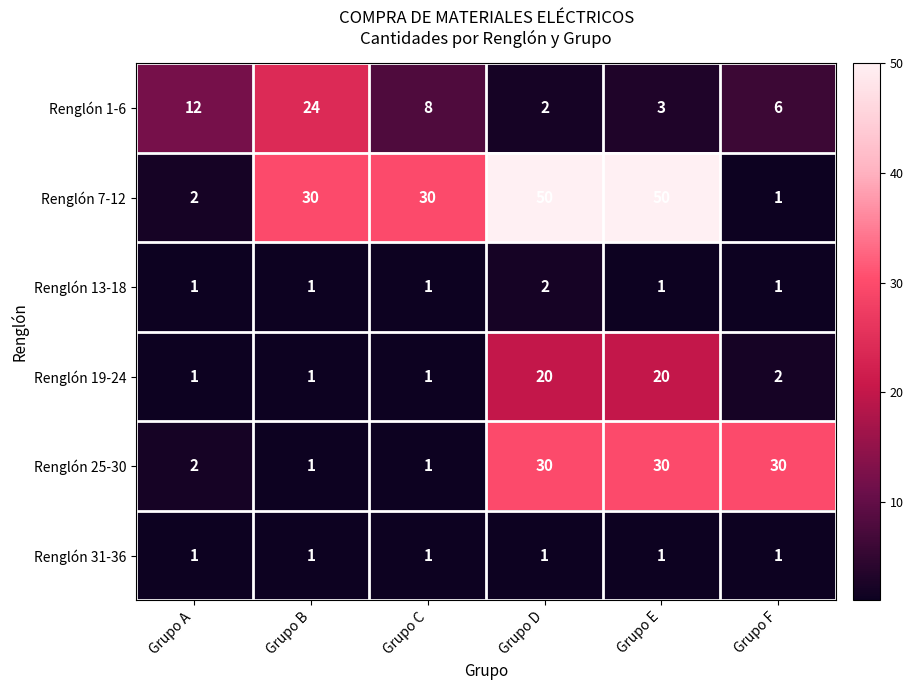

What is the difference between the highest and lowest values at Grupo D?

49